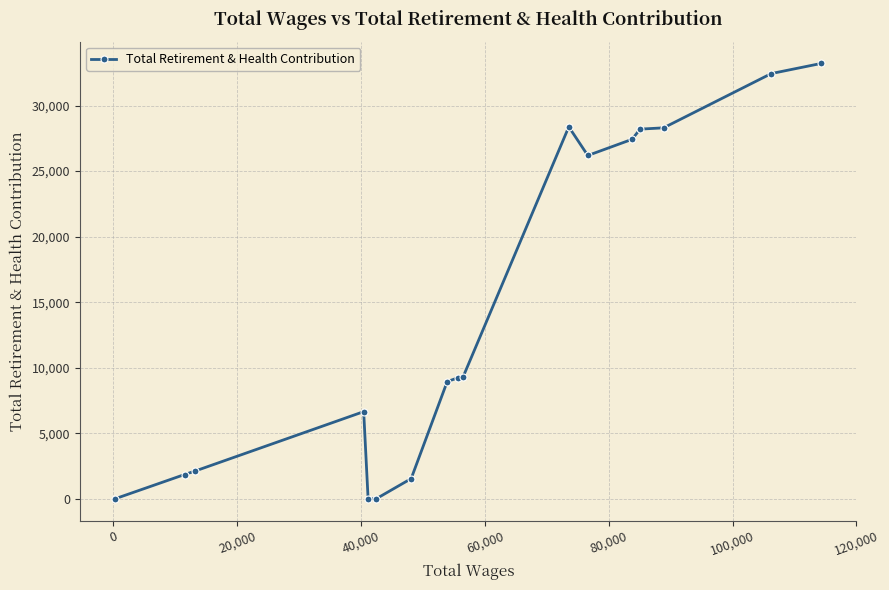

What is the maximum value shown in the chart?

33217